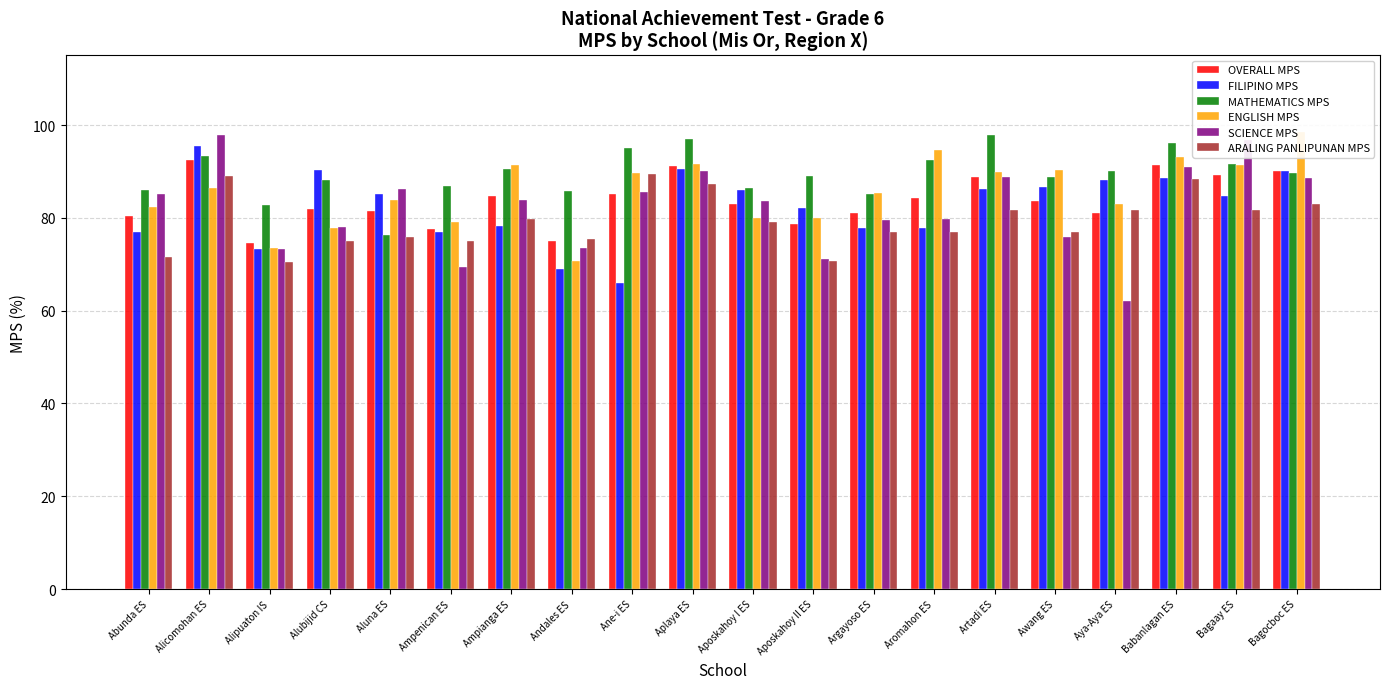

Read the ENGLISH MPS value at Aposkahoy I ES.

80.0